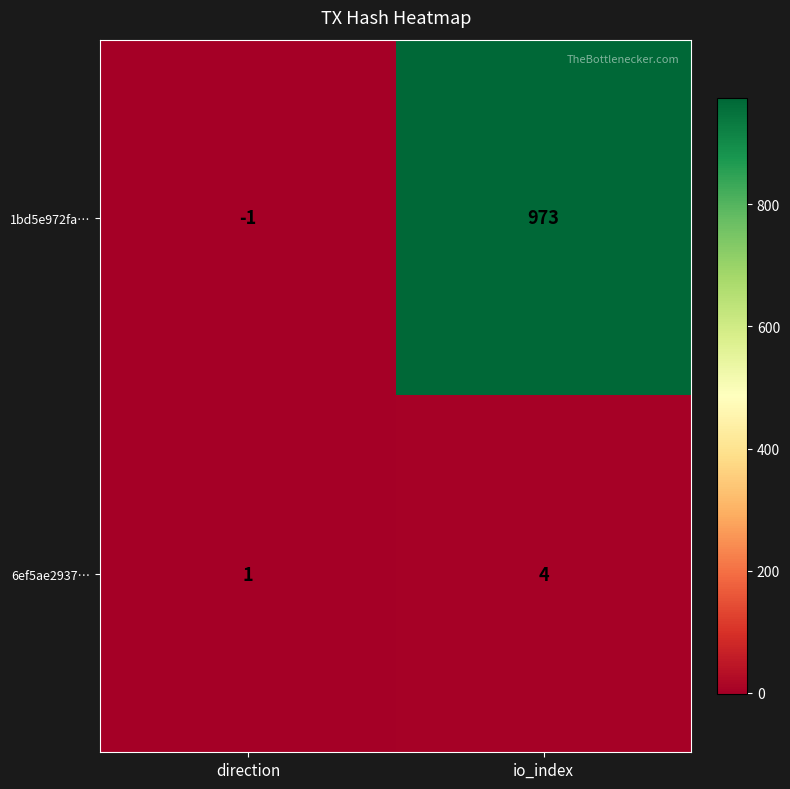

What is the sum of the 6ef5ae2937… values at io_index and direction?

5